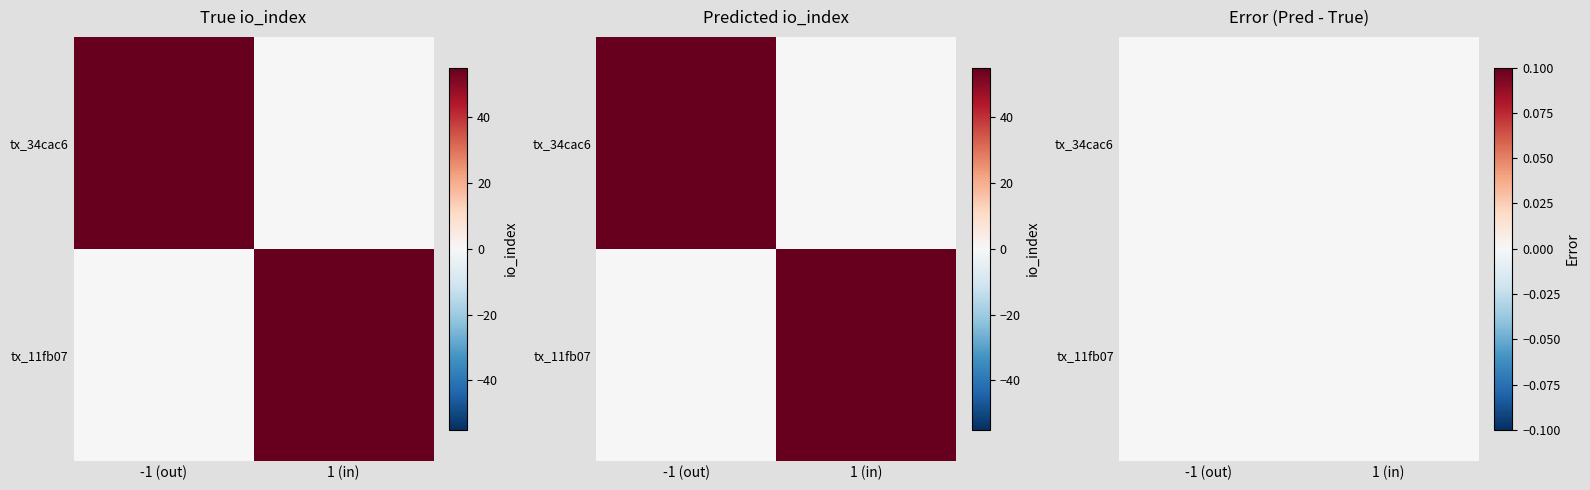

What is the maximum value shown in the chart?

55.0